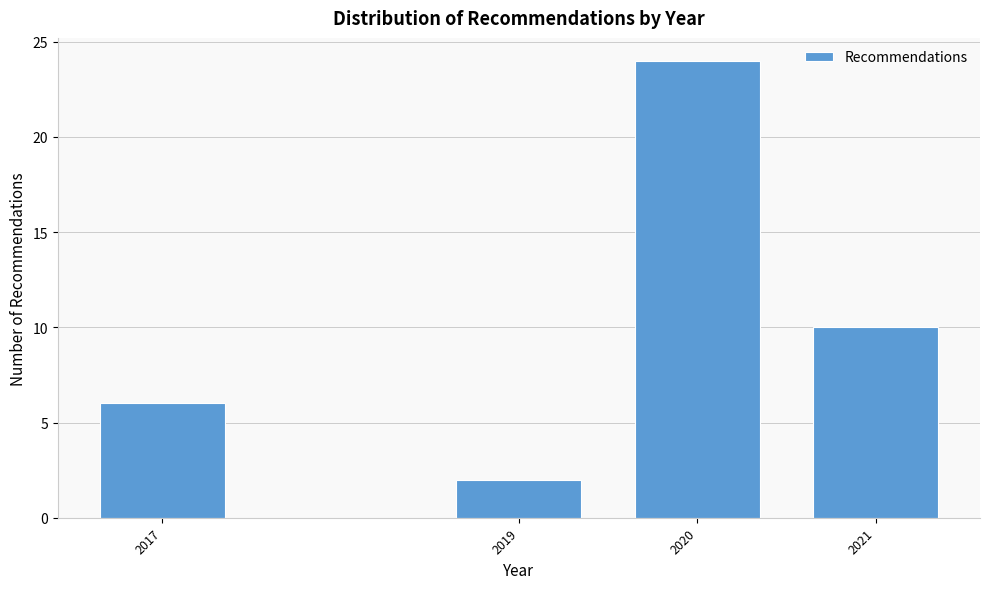

Reading right to left, list all the values displayed in this chart.

2021=10	2020=24	2019=2	2017=6